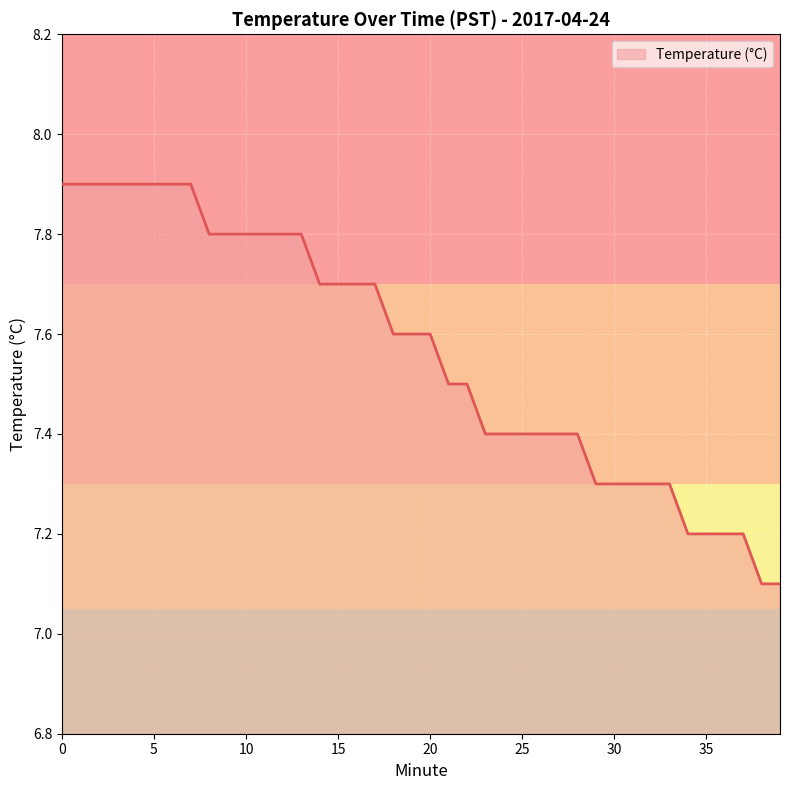

What is the difference between the maximum and minimum values?

0.8